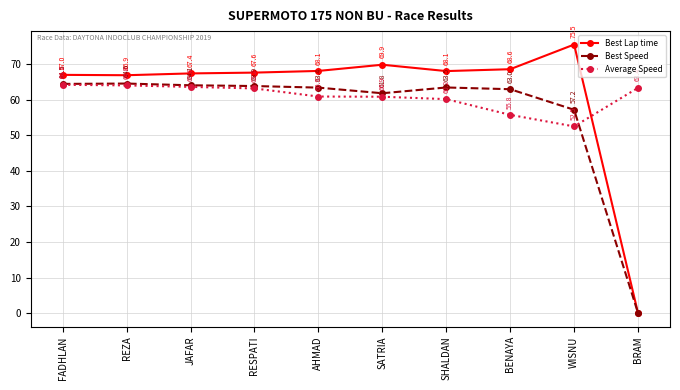

Between which two adjacent categories do Best Lap time and Average Speed first intersect?

WISNU and BRAM